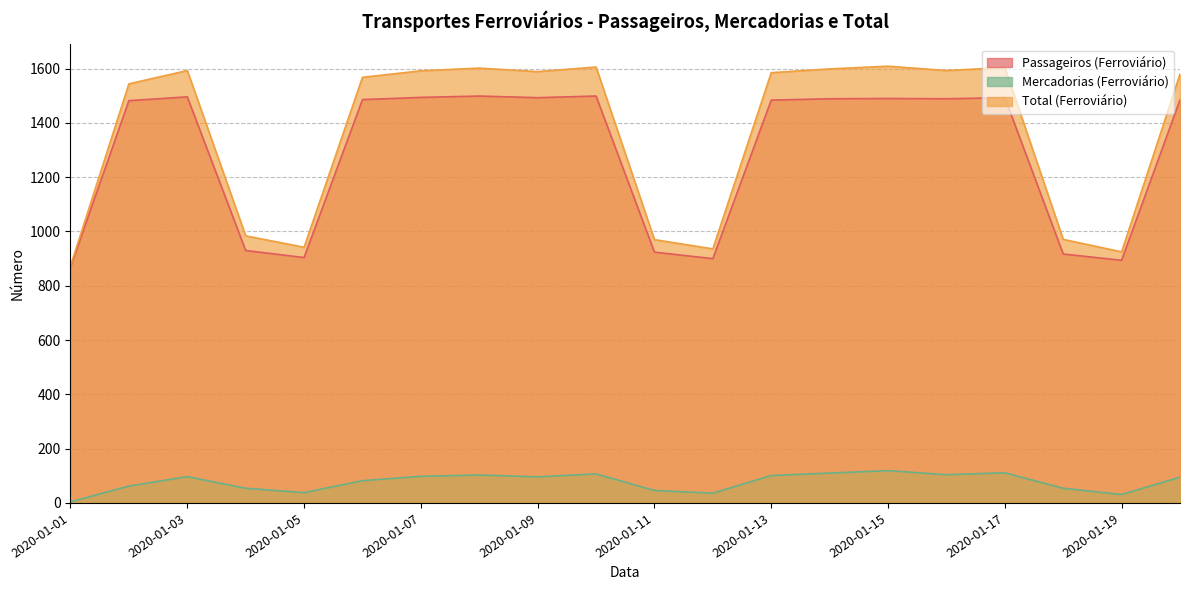

How many lines are shown in the chart?

3